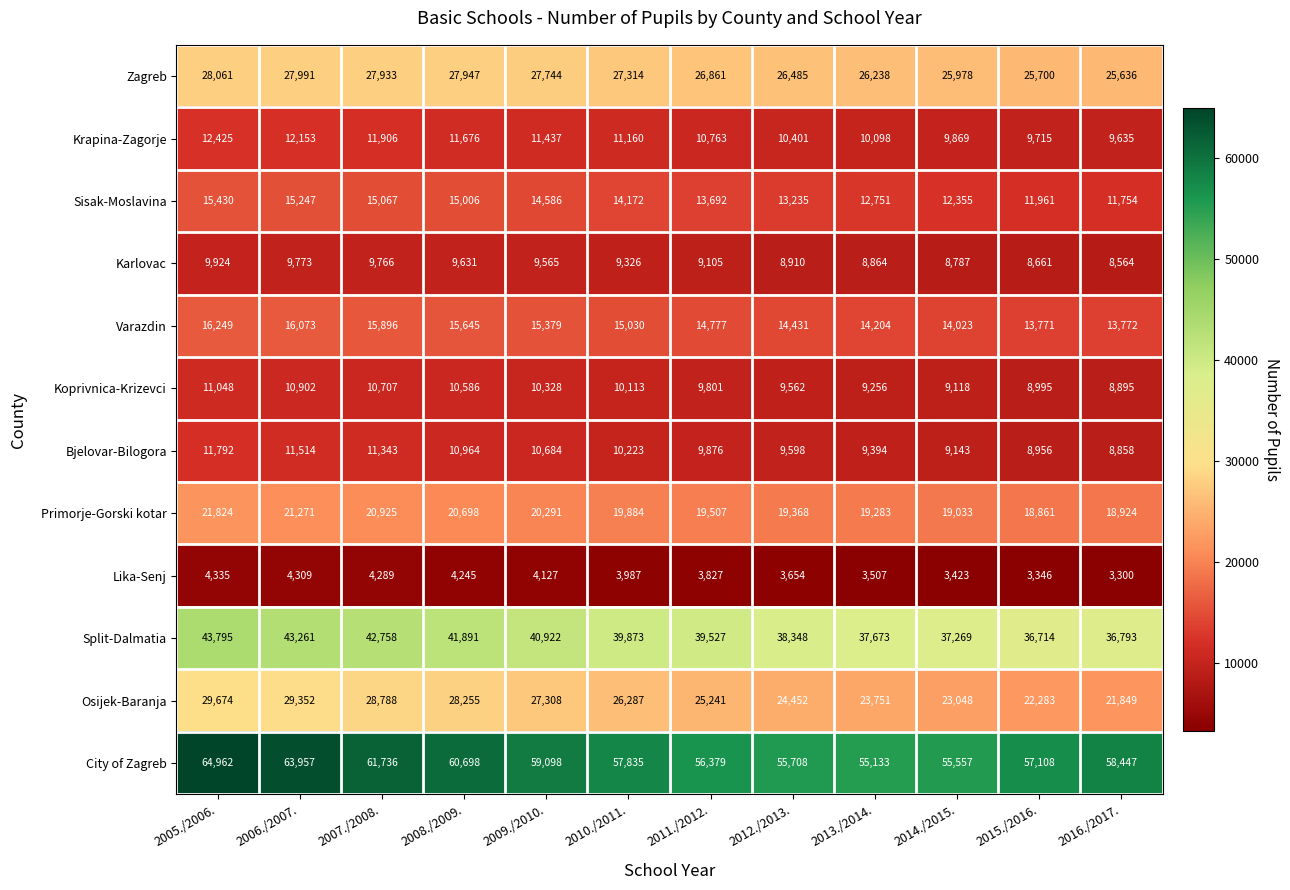

What is the sum of all City of Zagreb values?

706618